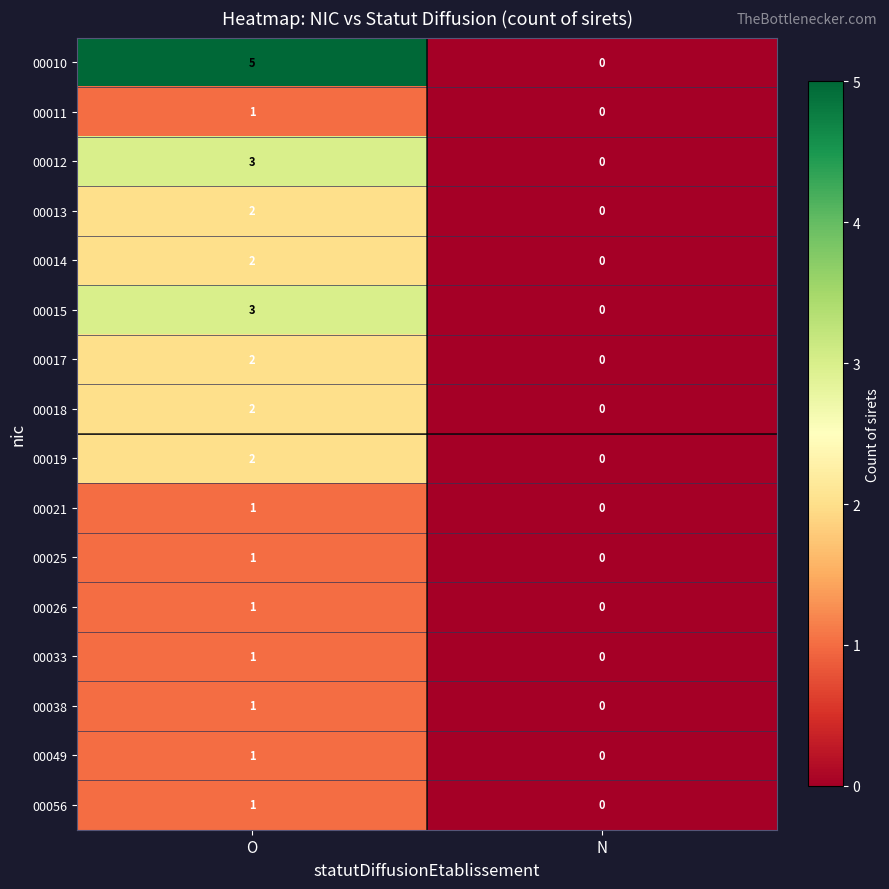

How many categories are shown in the chart?

2